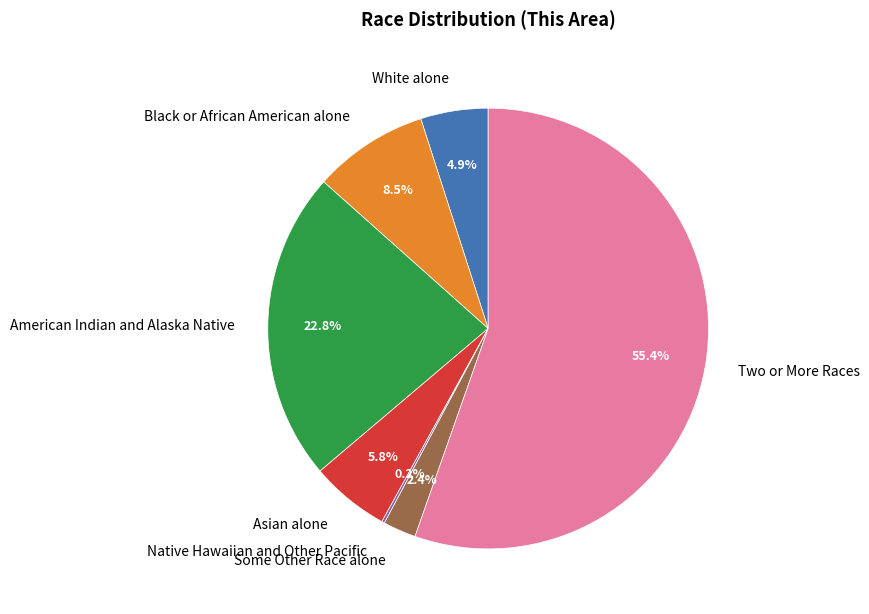

Which slice is the largest?

Two or More Races